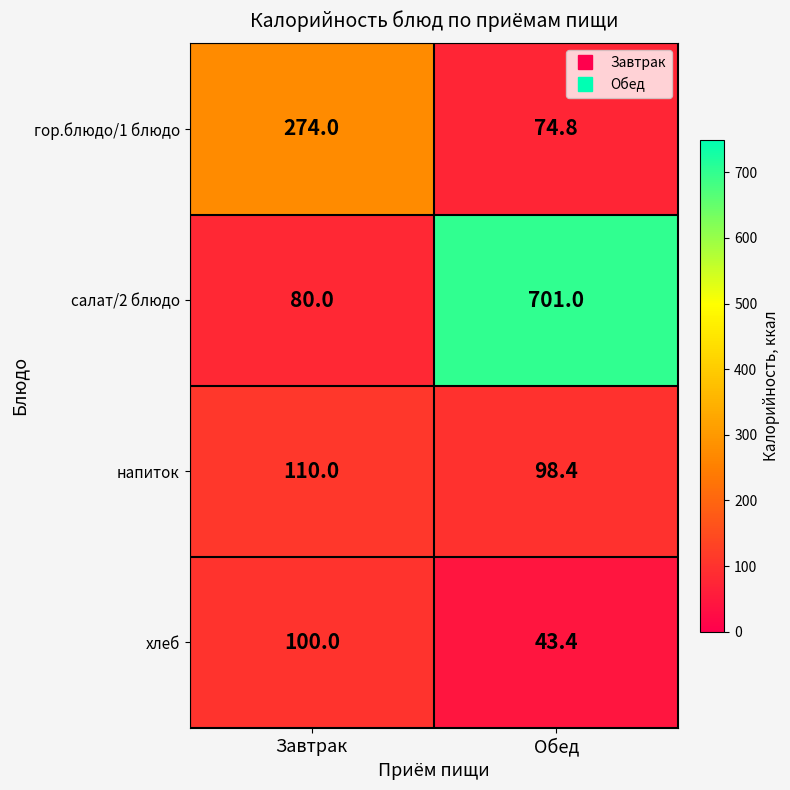

At how many categories does at least one series exceed 544?

1